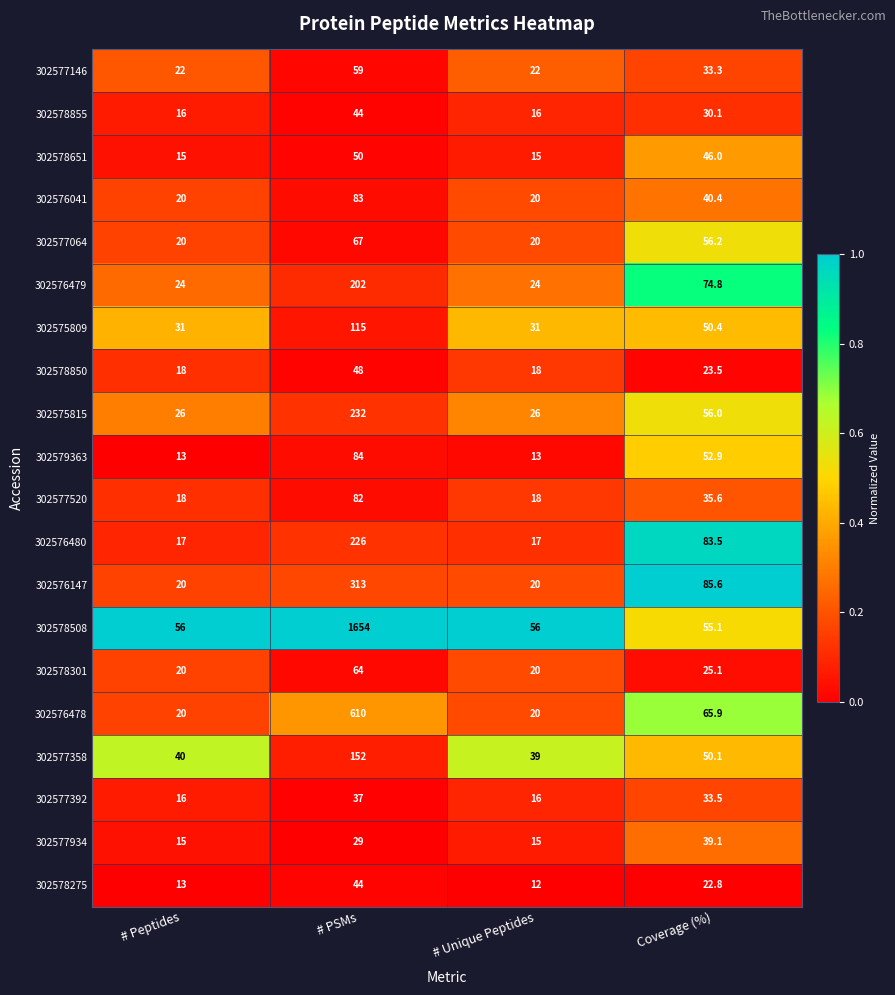

What is the greatest value displayed?

1654.0